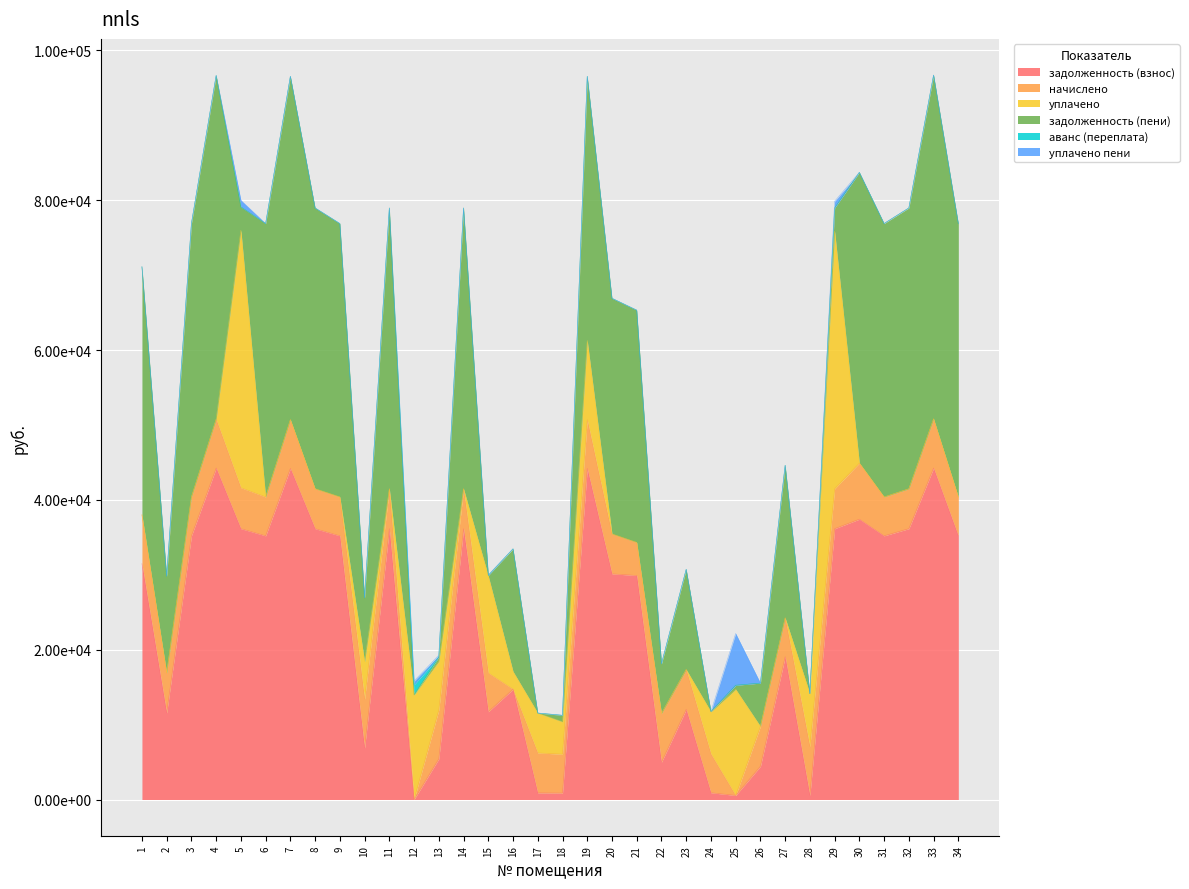

True or false: уплачено пени has a value of 1.0 at 17.

True